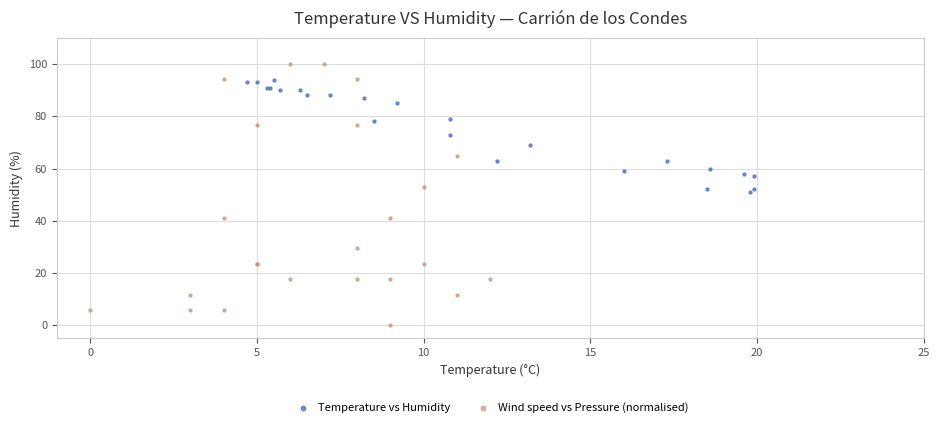

What are all the series names shown in the legend?

Temperature vs Humidity, Wind speed vs Pressure (normalised)